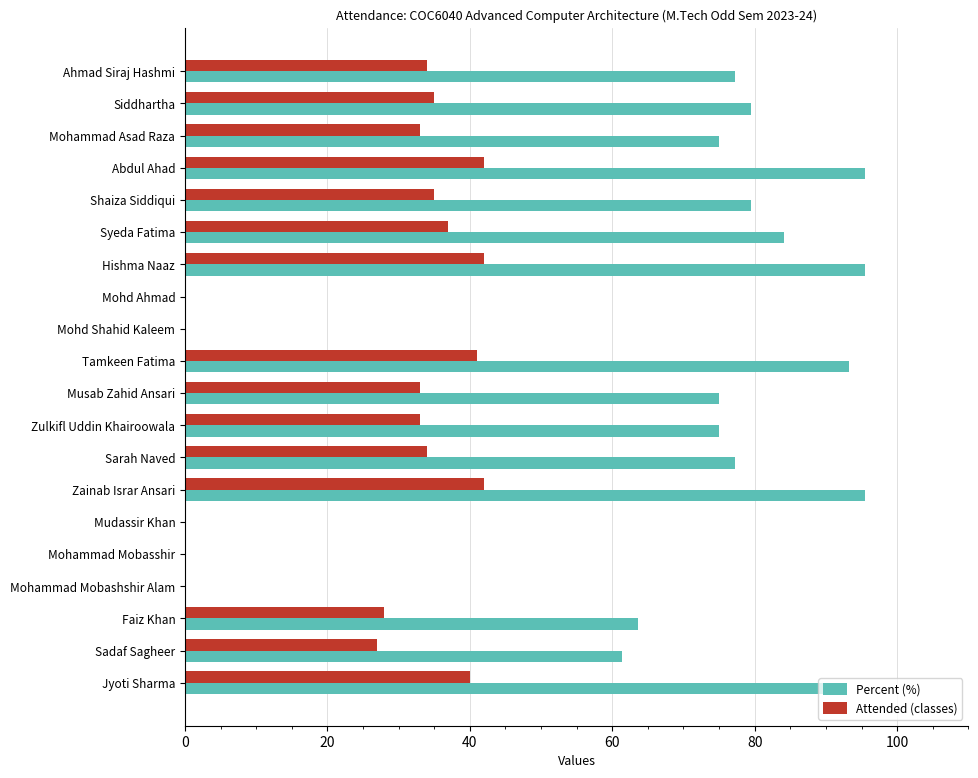

Between Mohd Shahid Kaleem and Sadaf Sagheer, which series saw the biggest shift?

Percent (%)